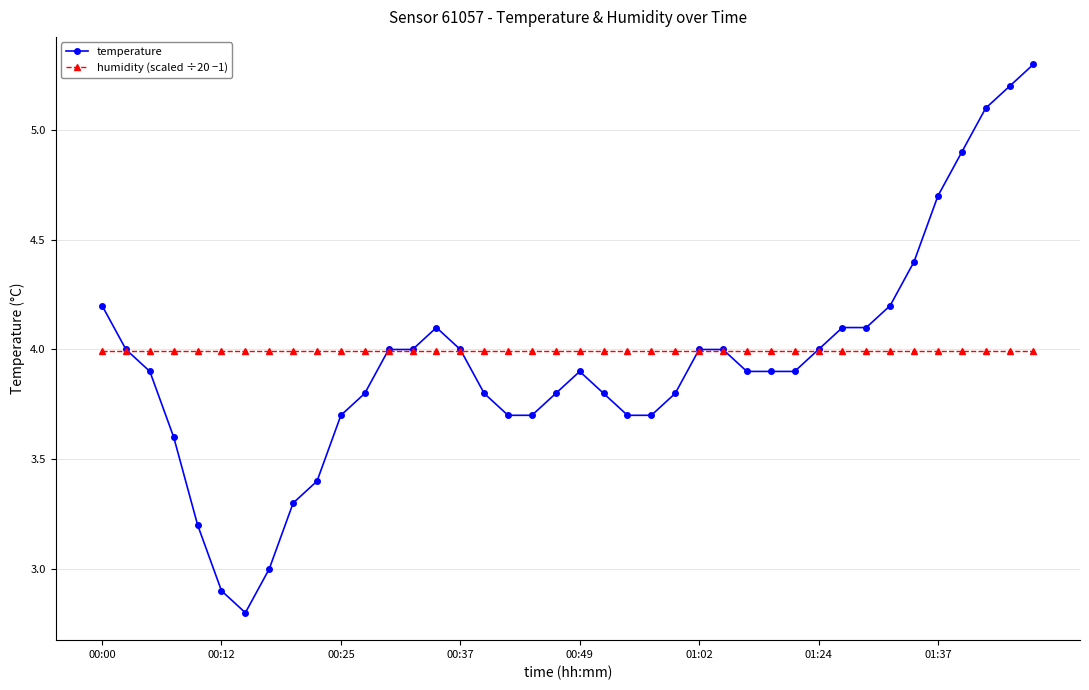

Reading left to right, extract all data points from this chart.

temperature: 4.2	4.0	3.9	3.6	3.2	2.9	2.8	3.0	3.3	3.4	3.7	3.8	4.0	4.0	4.1	4.0	3.8	3.7	3.7	3.8	3.9	3.8	3.7	3.7	3.8	4.0	4.0	3.9	3.9	3.9	4.0	4.1	4.1	4.2	4.4	4.7	4.9	5.1	5.2	5.3
humidity (scaled ÷20 −1): 4.0	4.0	4.0	4.0	4.0	4.0	4.0	4.0	4.0	4.0	4.0	4.0	4.0	4.0	4.0	4.0	4.0	4.0	4.0	4.0	4.0	4.0	4.0	4.0	4.0	4.0	4.0	4.0	4.0	4.0	4.0	4.0	4.0	4.0	4.0	4.0	4.0	4.0	4.0	4.0